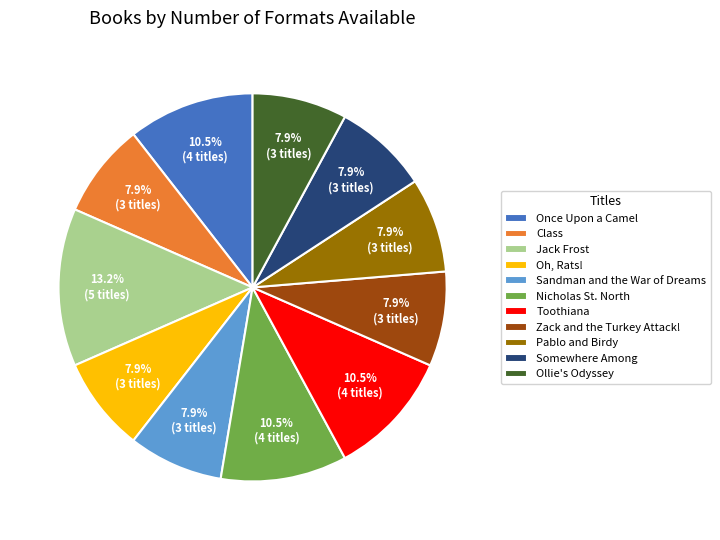

To the nearest percent, what is the average slice percentage?

9%